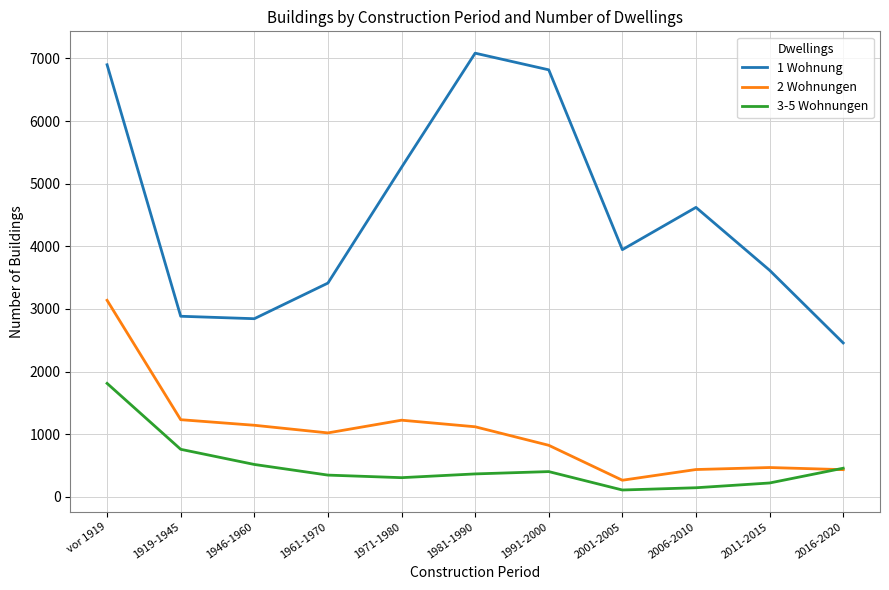

Does the chart display data point markers on the line(s)?

No